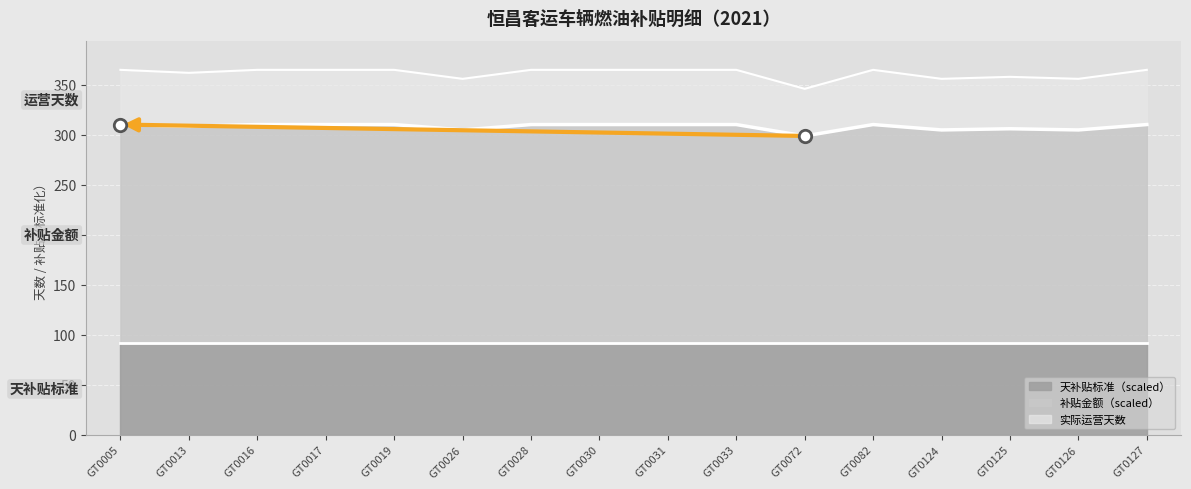

At which category is the sum across all series the highest?

GT0005